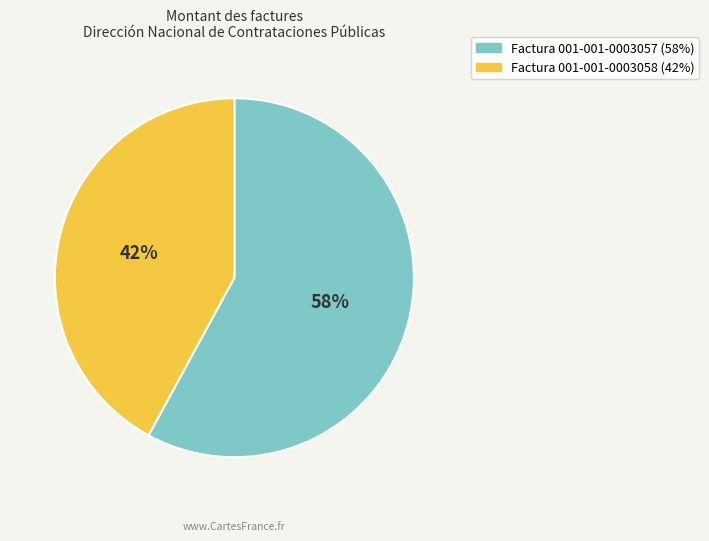

What is the largest slice in the pie chart?

Factura 001-001-0003057 (58%)